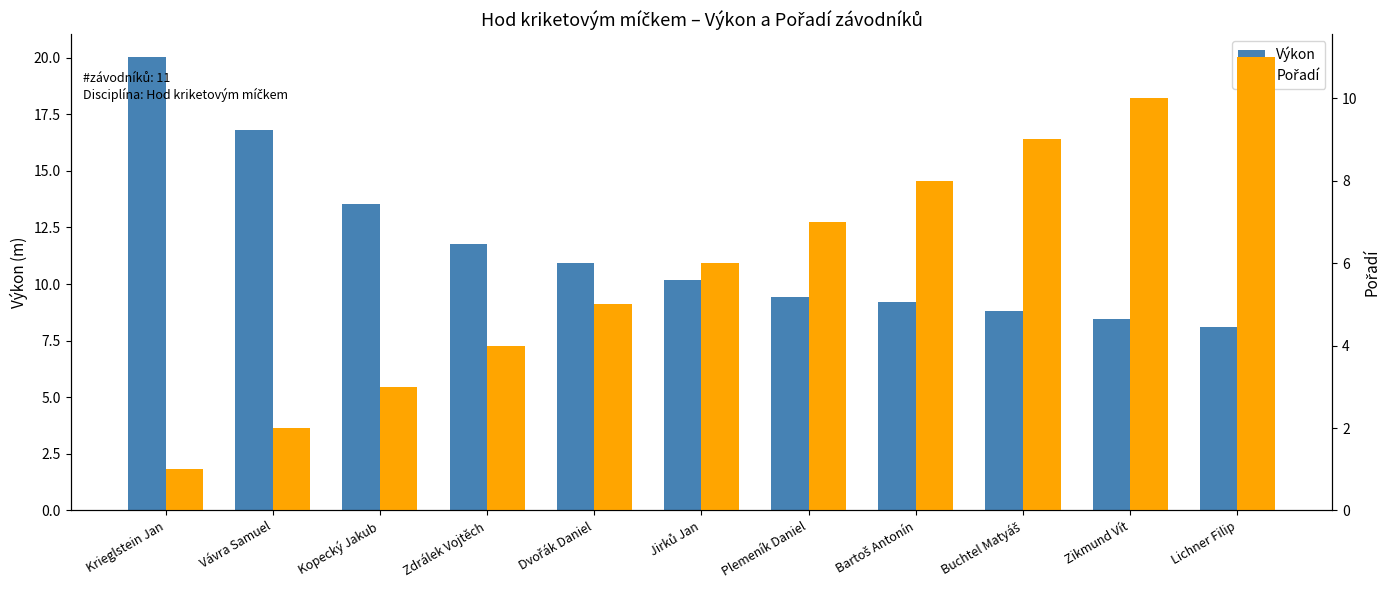

How many data points in Výkon are above 10?

6